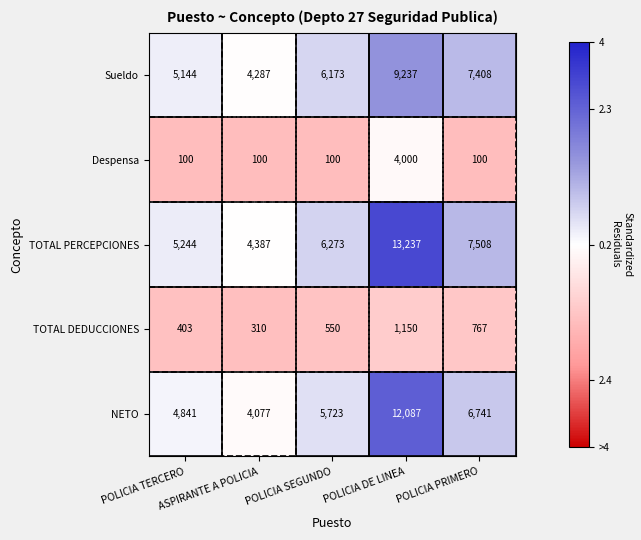

Count the TOTAL DEDUCCIONES values in the range 403 to 767.

3